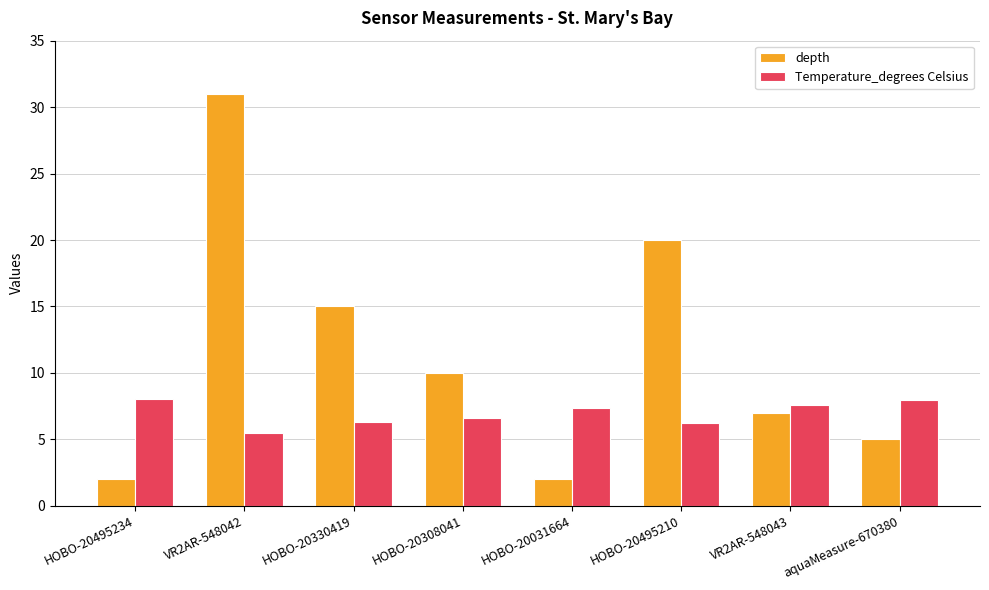

What is the sum of all depth values?

92.0